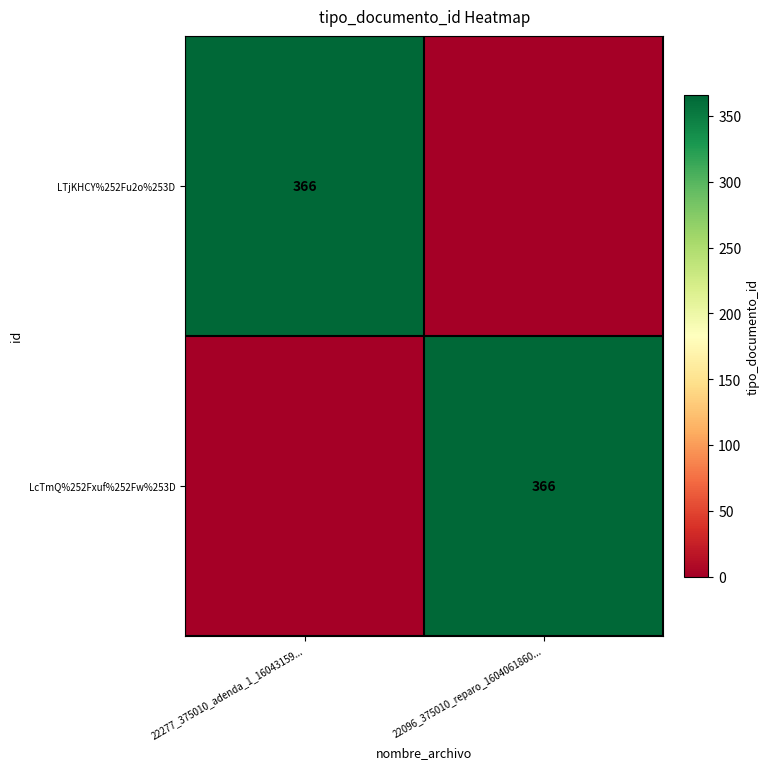

How many data points does each series have?

2